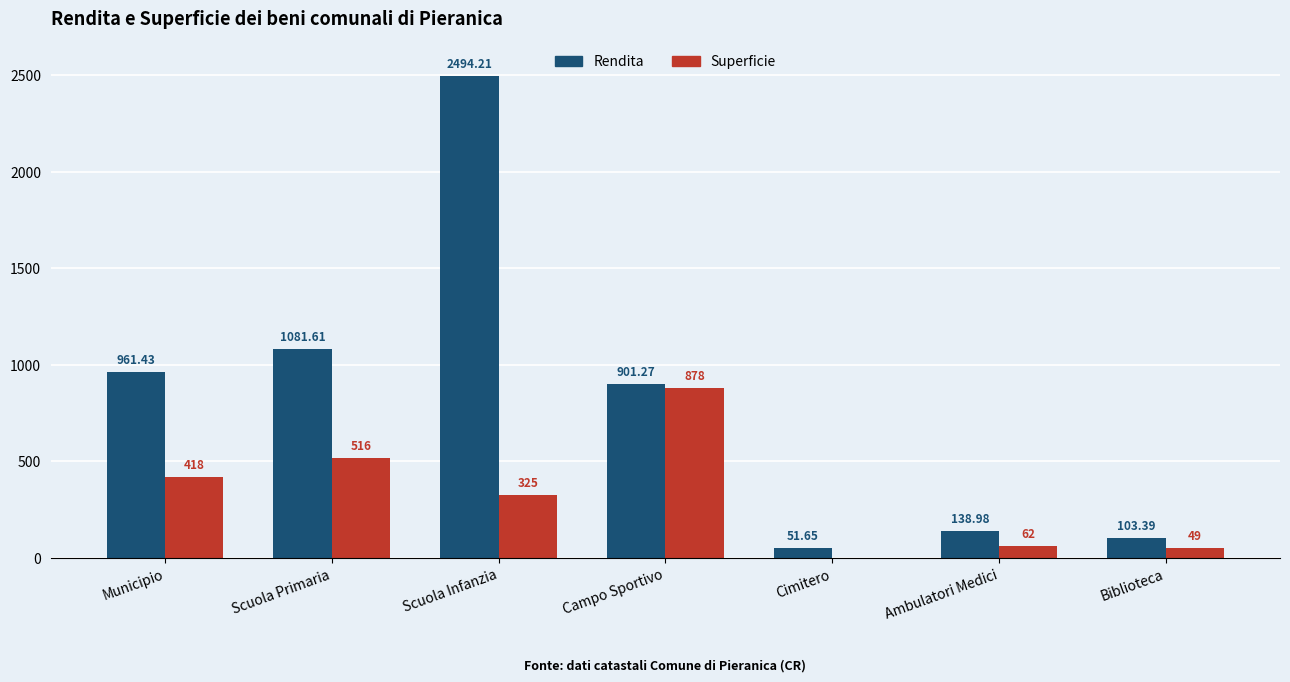

What is the sum of all Rendita values?

5732.5